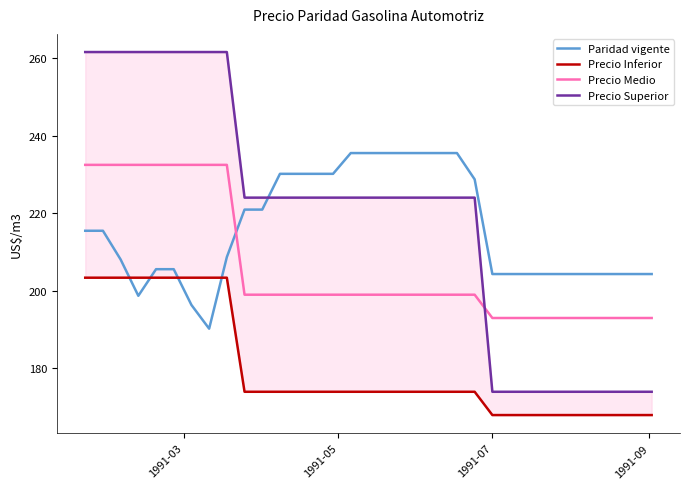

What is the highest value of the Paridad vigente series?

235.5